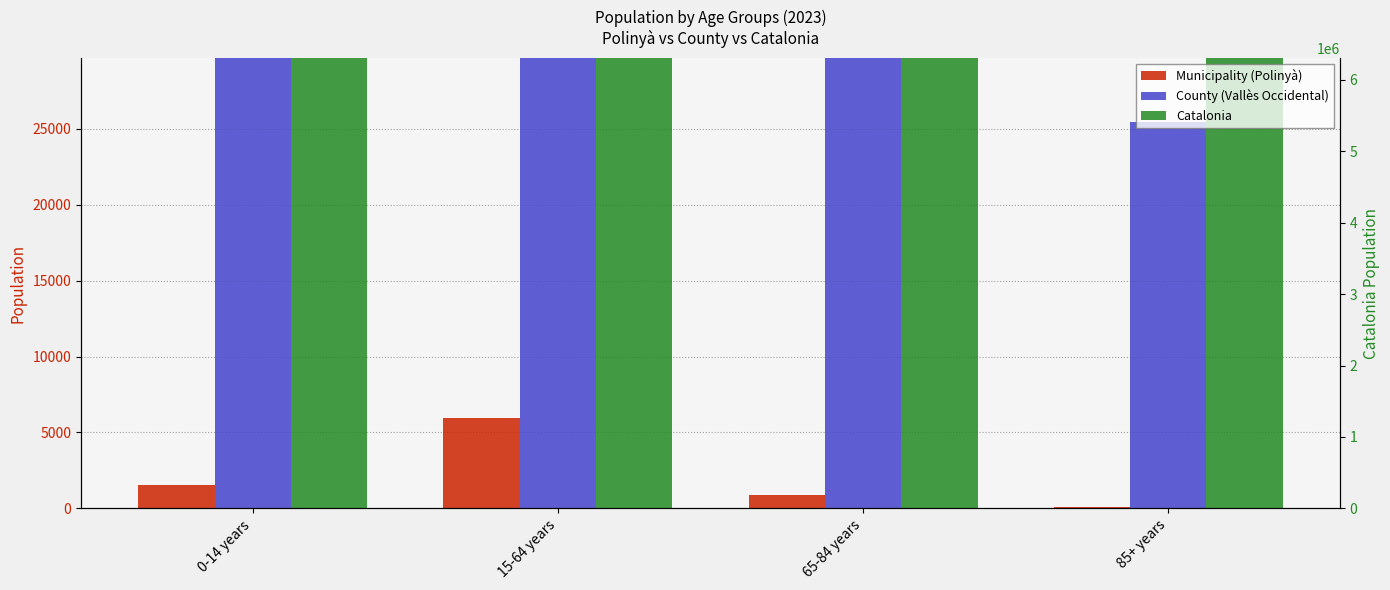

At which category is the sum across all series the highest?

15-64 years